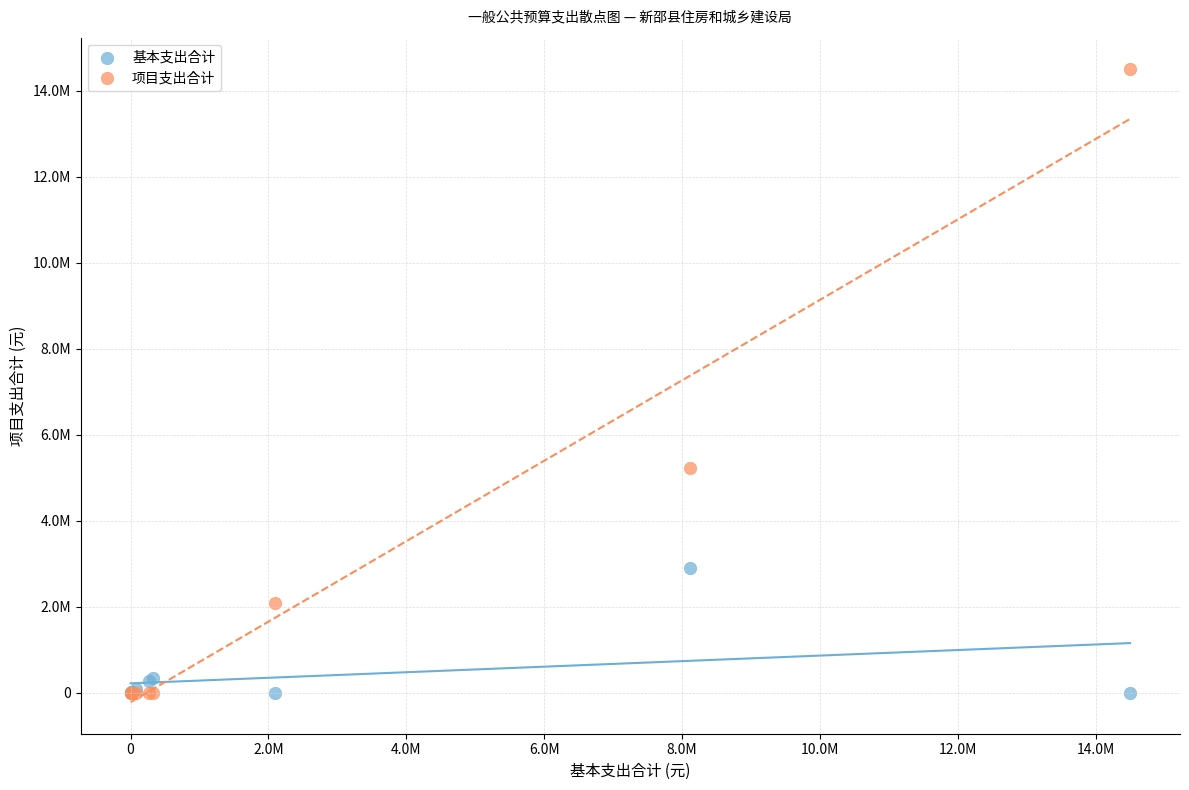

Which series has the widest spread of Y values?

项目支出合计